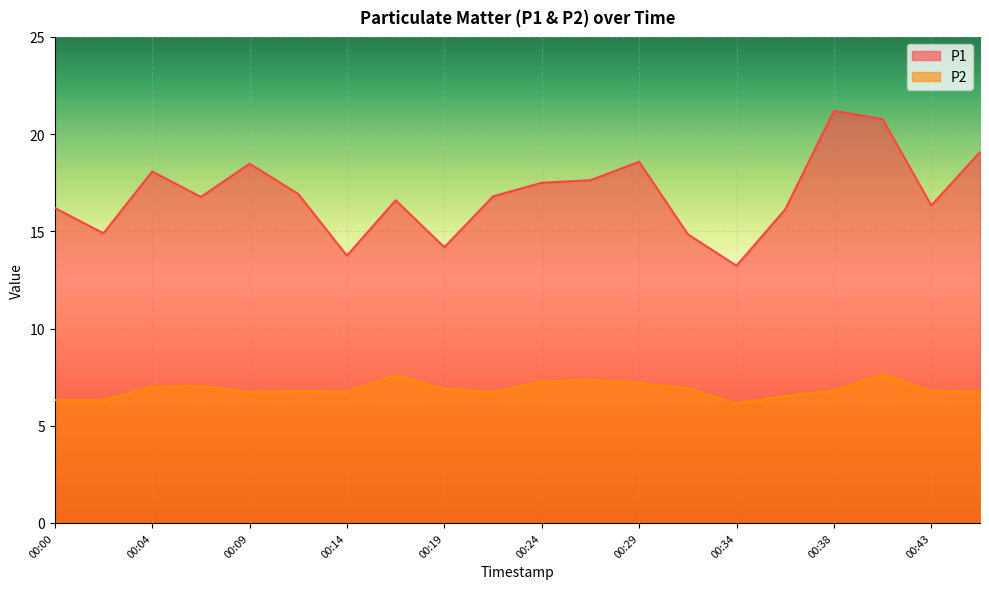

What is the value of the P2 point at the 3rd from the left?

7.0